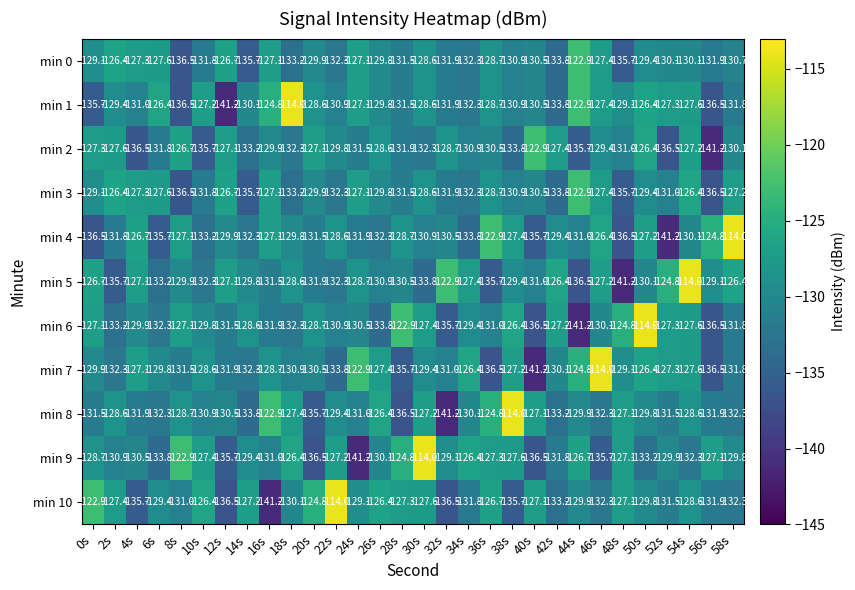

Between 0s and 24s, which series saw the biggest shift?

min 9